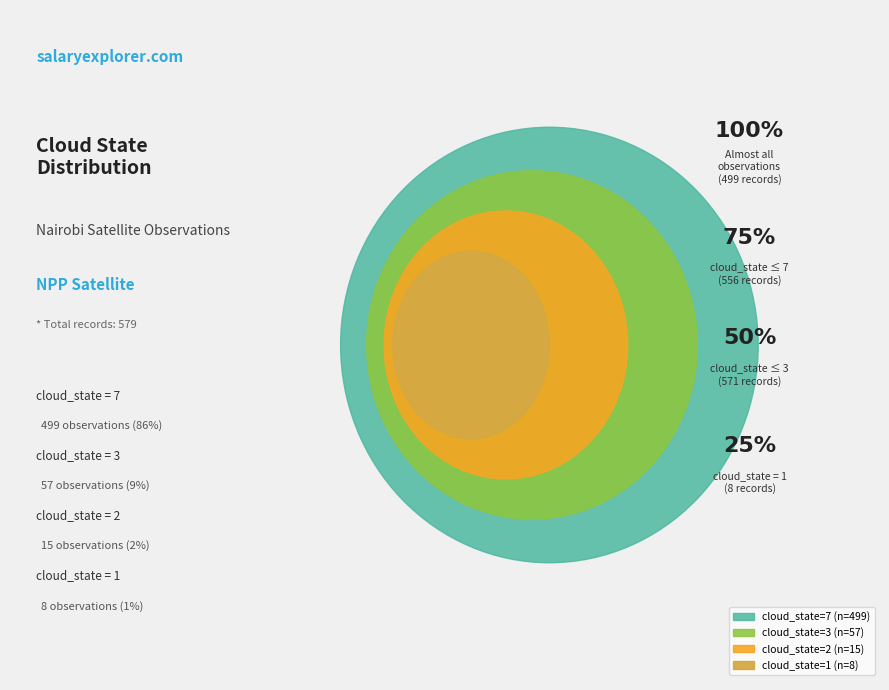

Do Cloud State 7 and Cloud State 3 together represent more than half of the pie?

Yes